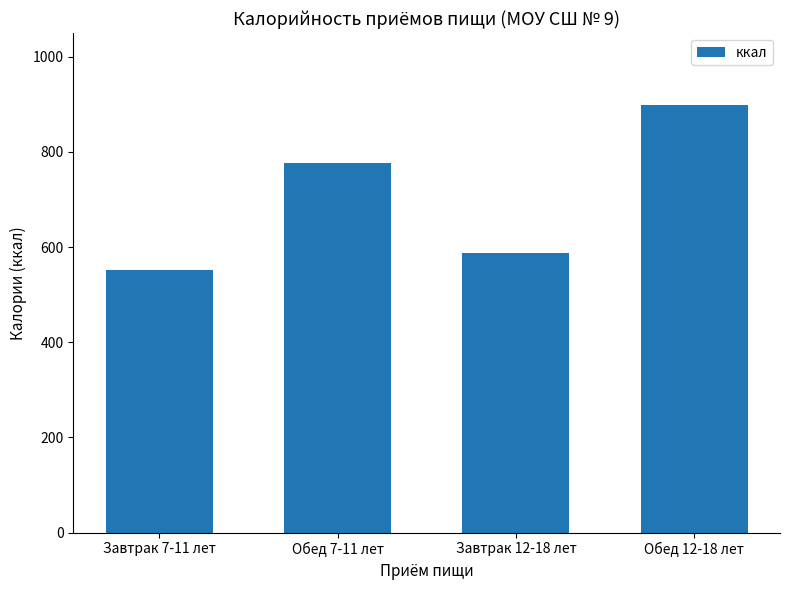

List the labels in order of value, largest first.

Обед 12-18 лет, Обед 7-11 лет, Завтрак 12-18 лет, Завтрак 7-11 лет